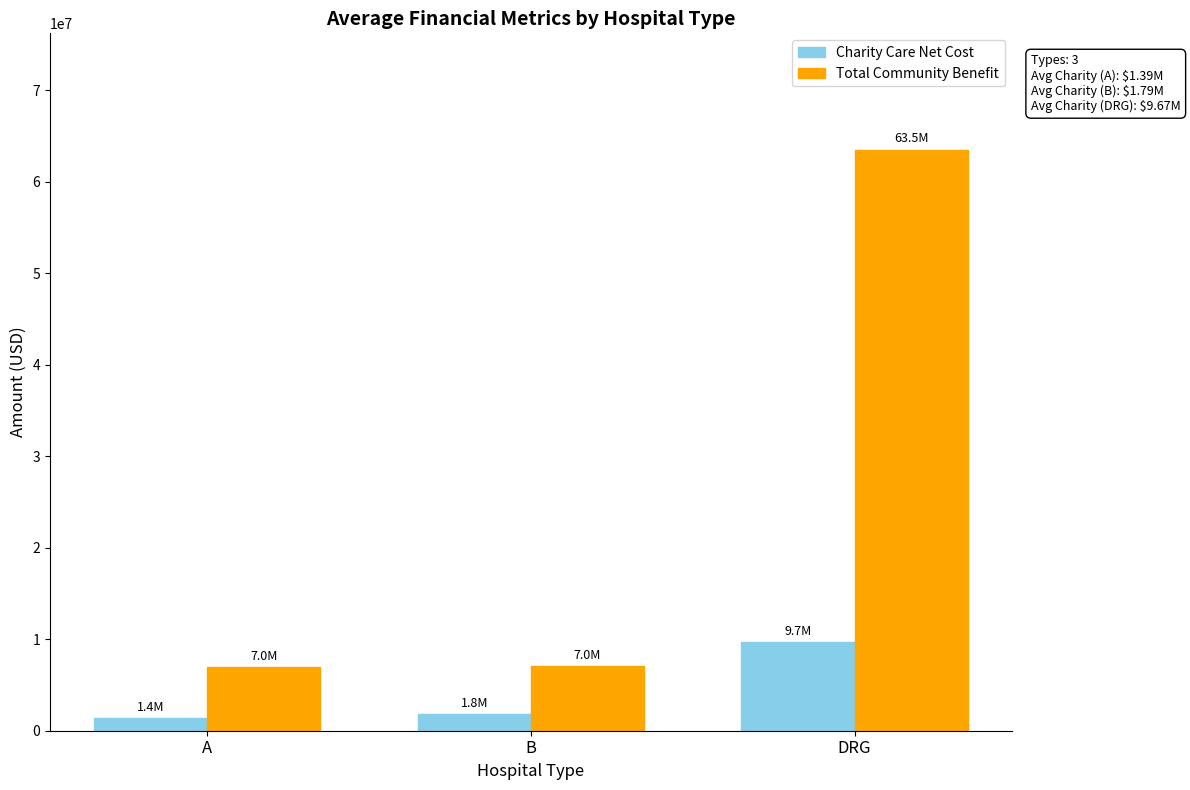

At which category does the chart reach its peak across all series?

DRG